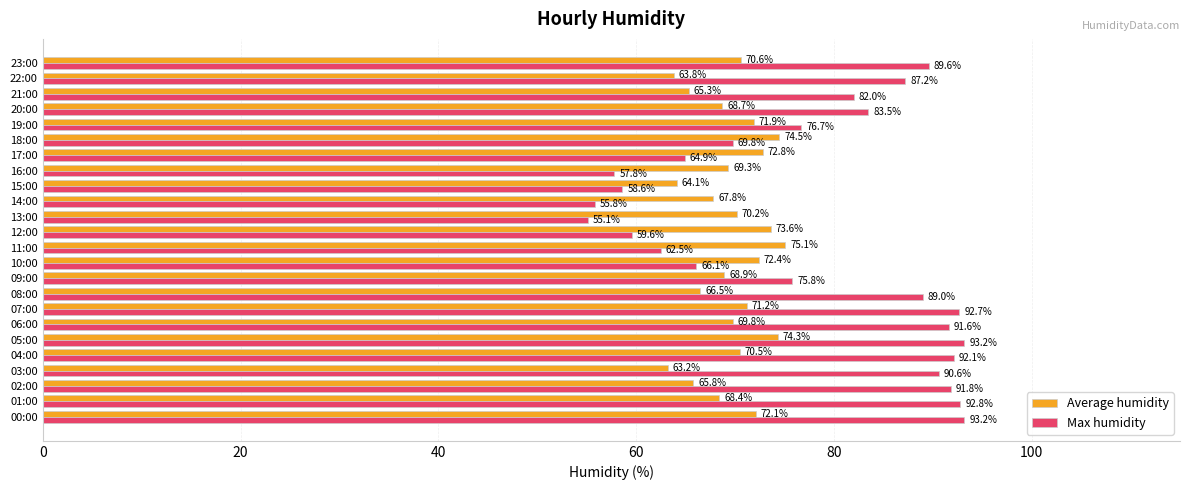

Rank the series by their average value, from highest to lowest.

Max humidity, Average humidity